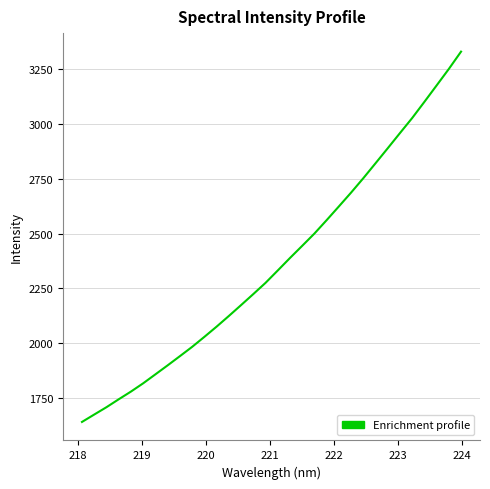

What is the difference between the maximum and minimum values?

1690.3